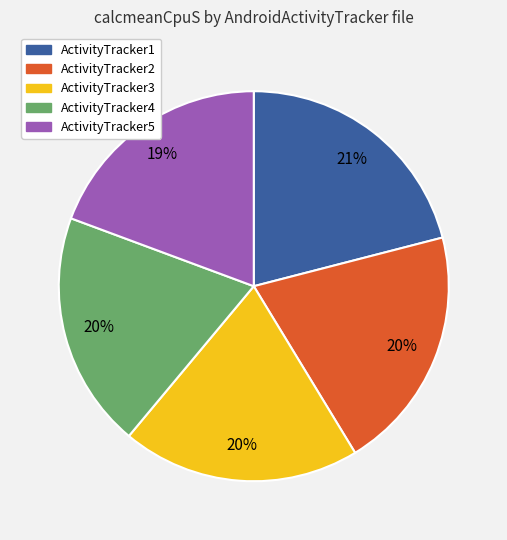

True or false: ActivityTracker1 accounts for 35% of the total.

False